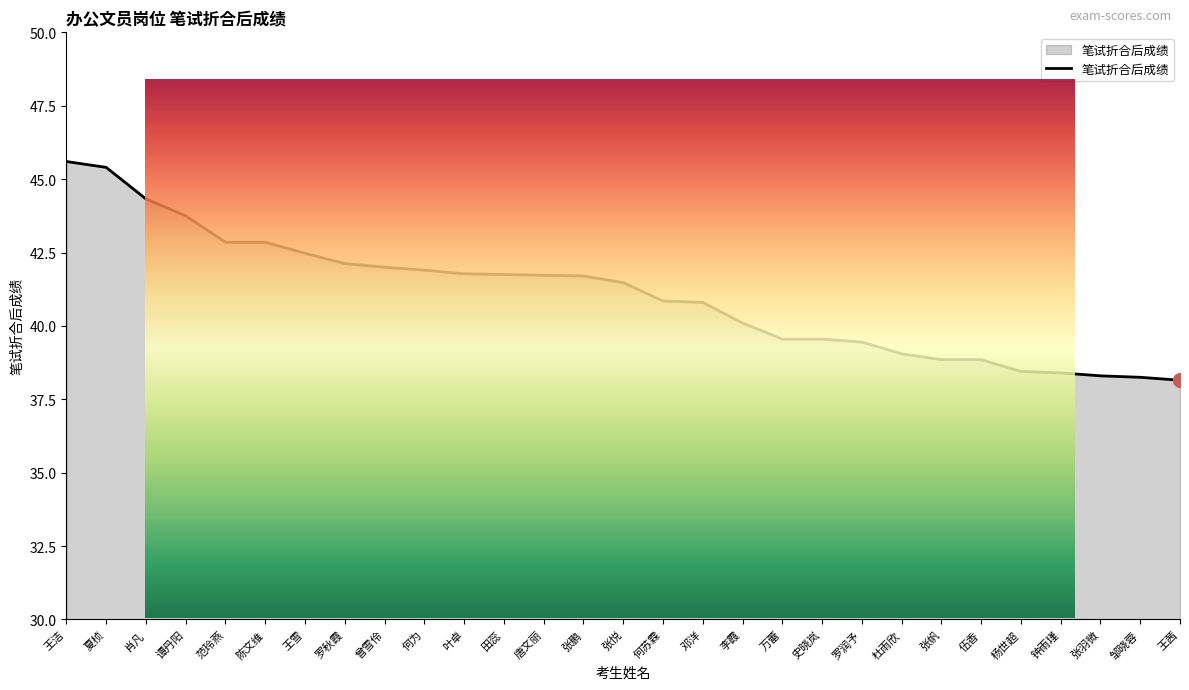

What is the minimum value shown in the chart?

38.1